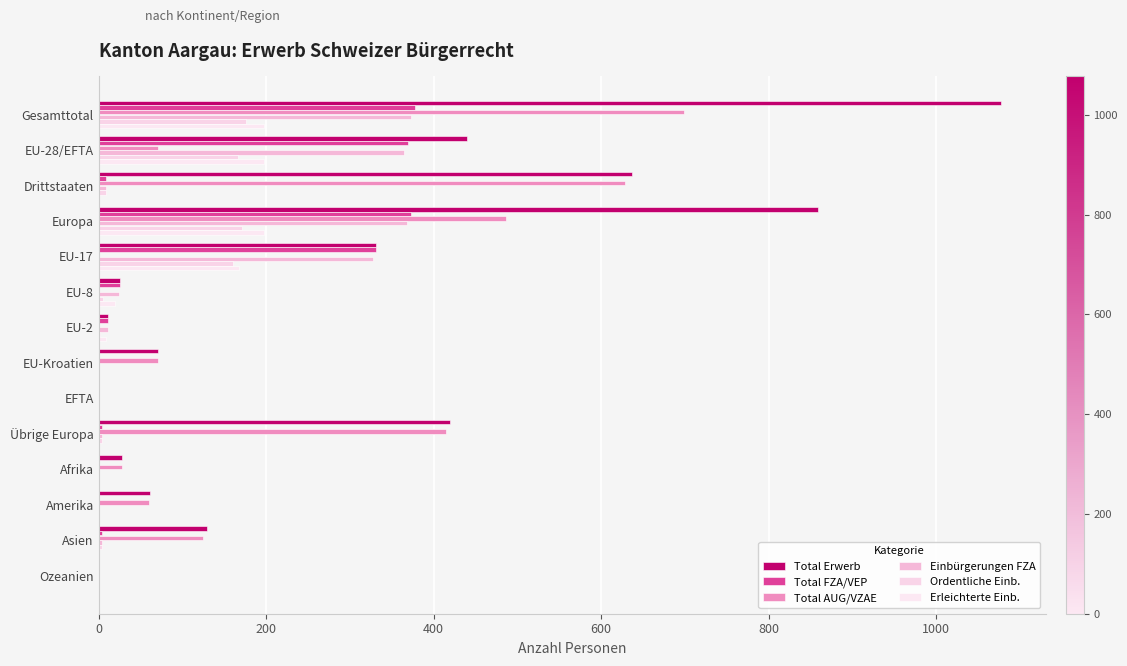

Count the number of data series in this chart.

6